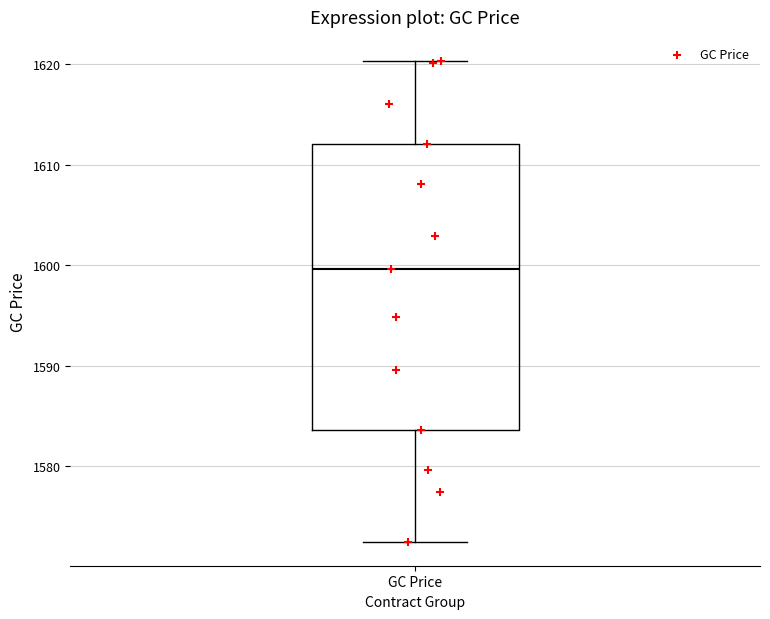

Read this box plot against the y-axis: the position of the median line, the range covered by the box, and the ends of both whiskers. The values are not printed on the chart, so give them approximately, as read against the axis.

median 1600, box 1584 to 1612, whiskers 1573 to 1620